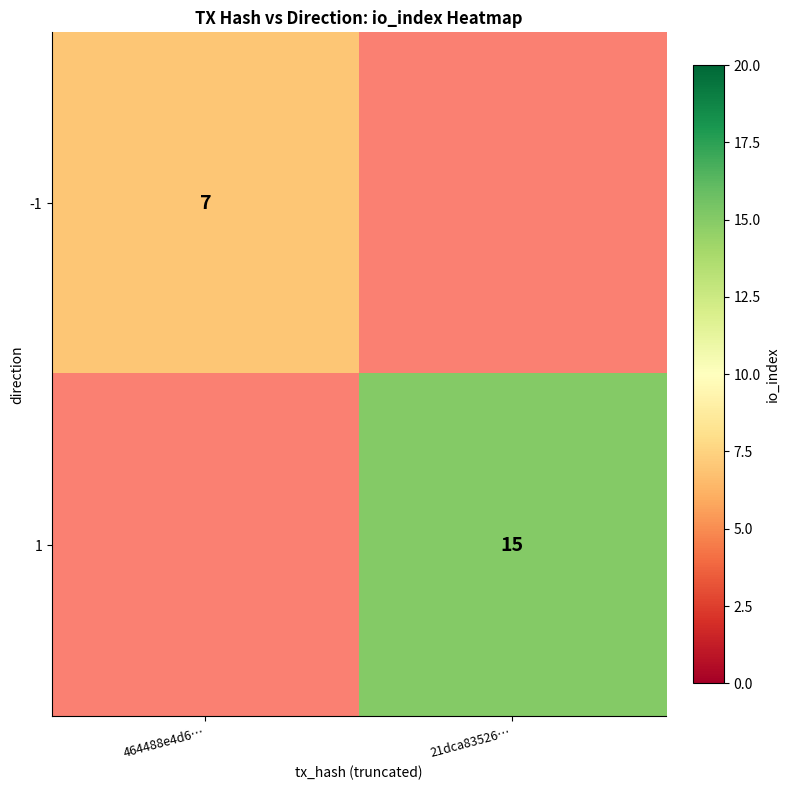

The 1 series shows 15 at 21dca83526…. True or false?

True